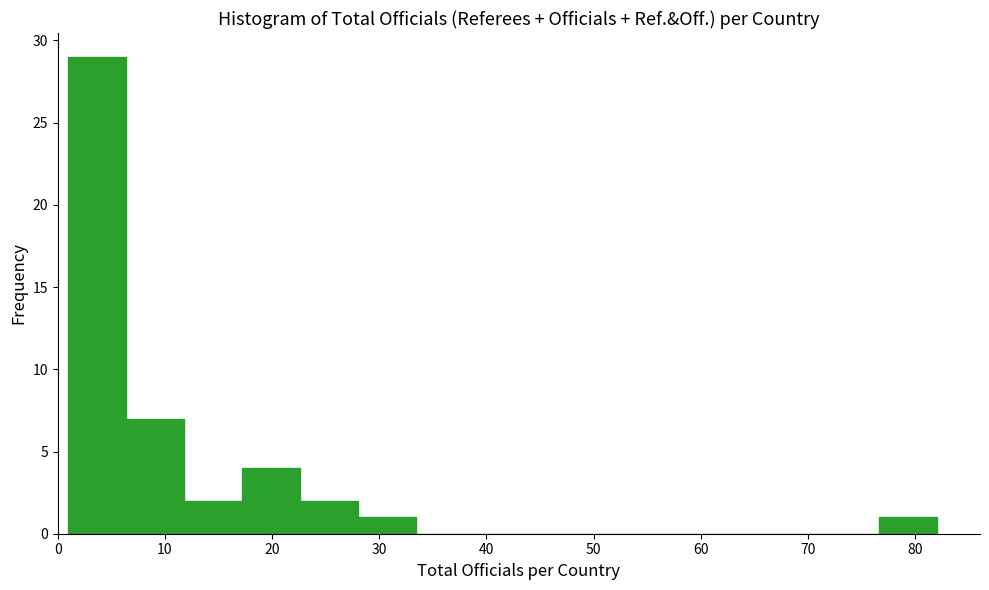

Which range on the x-axis has the tallest bar?

1.0 to 6.4